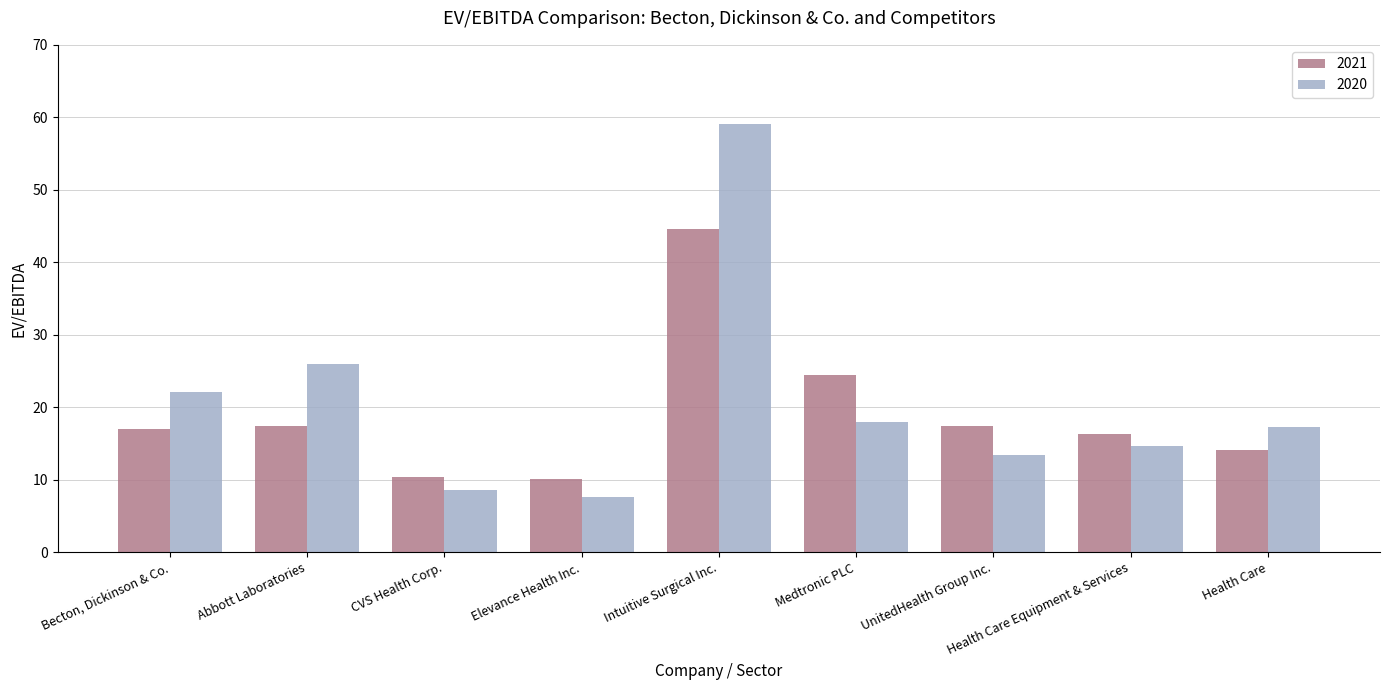

What is the sum of all 2020 values?

186.6